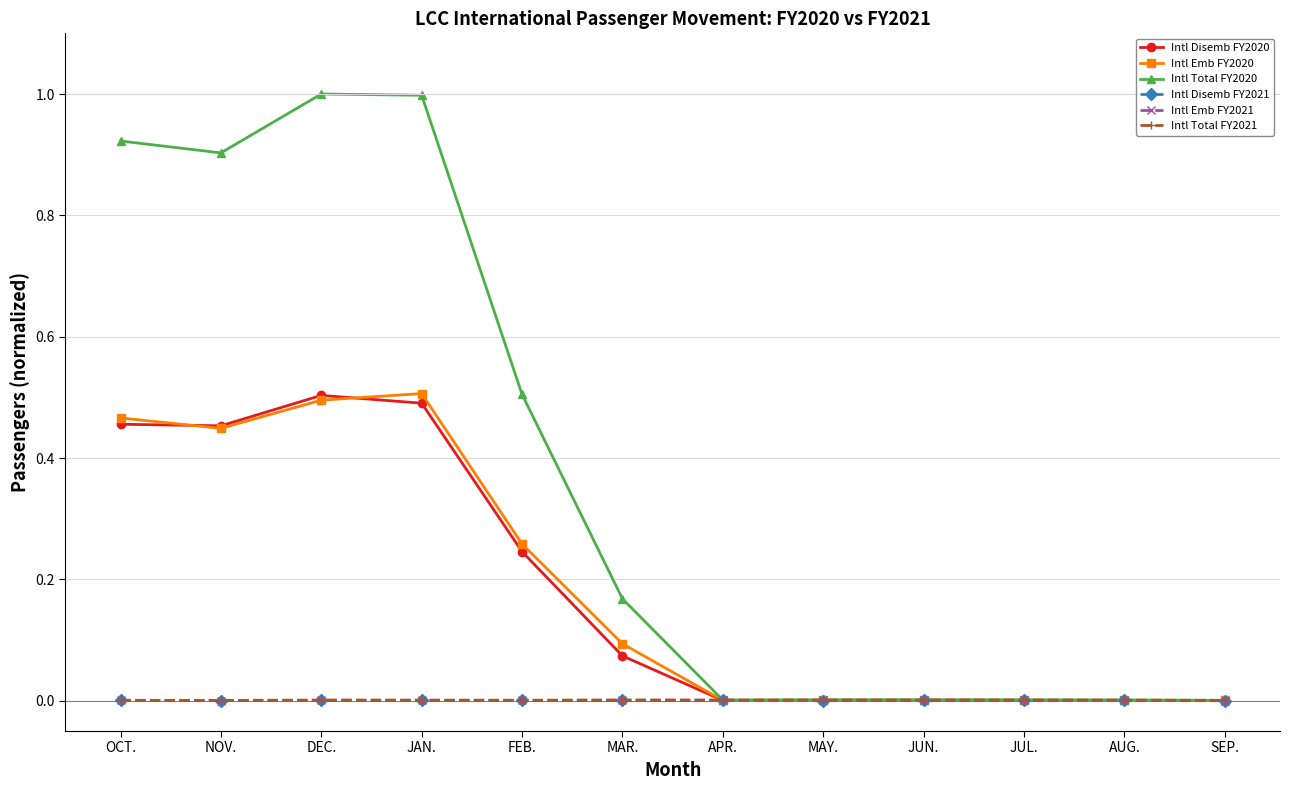

How many intersections are there between Intl Total FY2021 and Intl Emb FY2020?

1